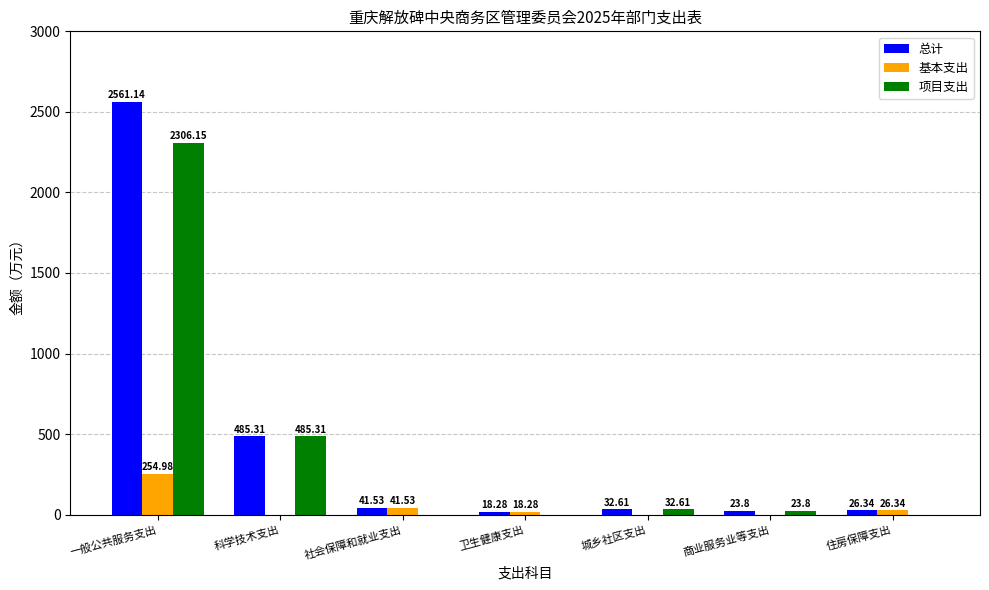

Reading left to right, transcribe all the data shown in this chart.

总计: 2561.1	485.3	41.5	18.3	32.6	23.8	26.3
基本支出: 255.0	0.0	41.5	18.3	0.0	0.0	26.3
项目支出: 2306.2	485.3	0.0	0.0	32.6	23.8	0.0